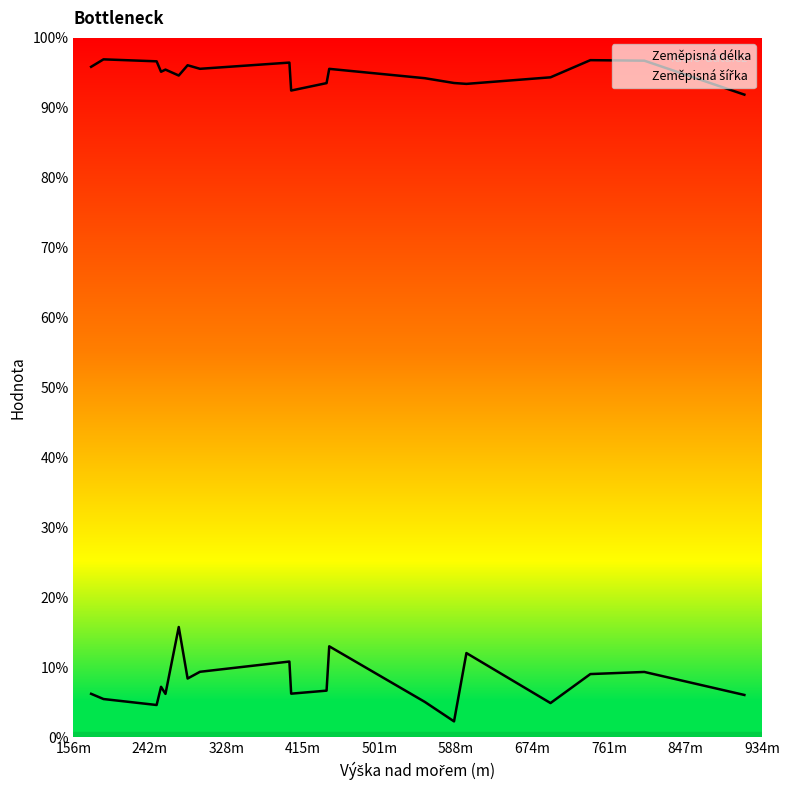

At which label does Zeměpisná šířka reach its peak?

190